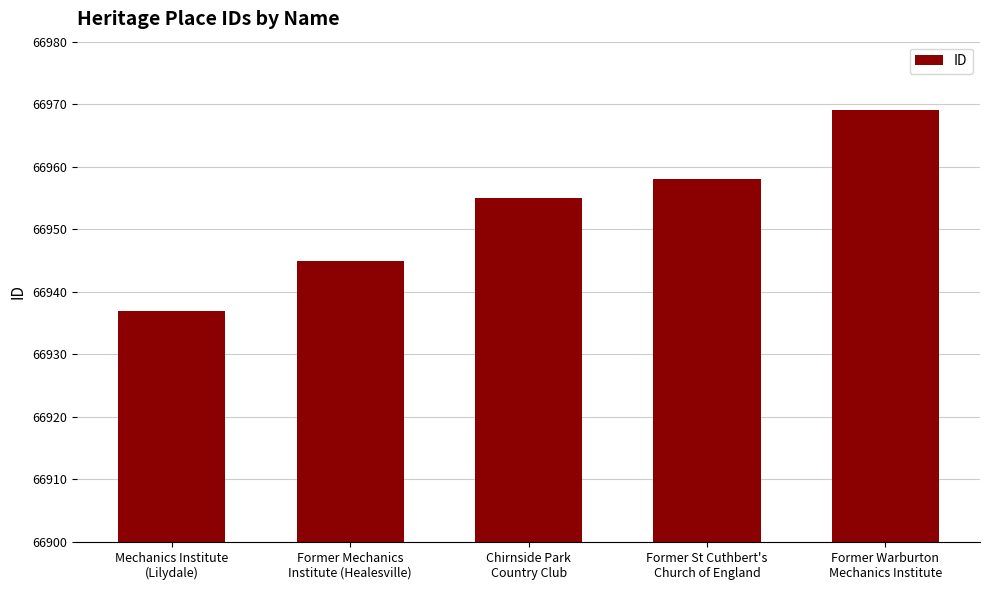

What is the smallest value displayed?

66937